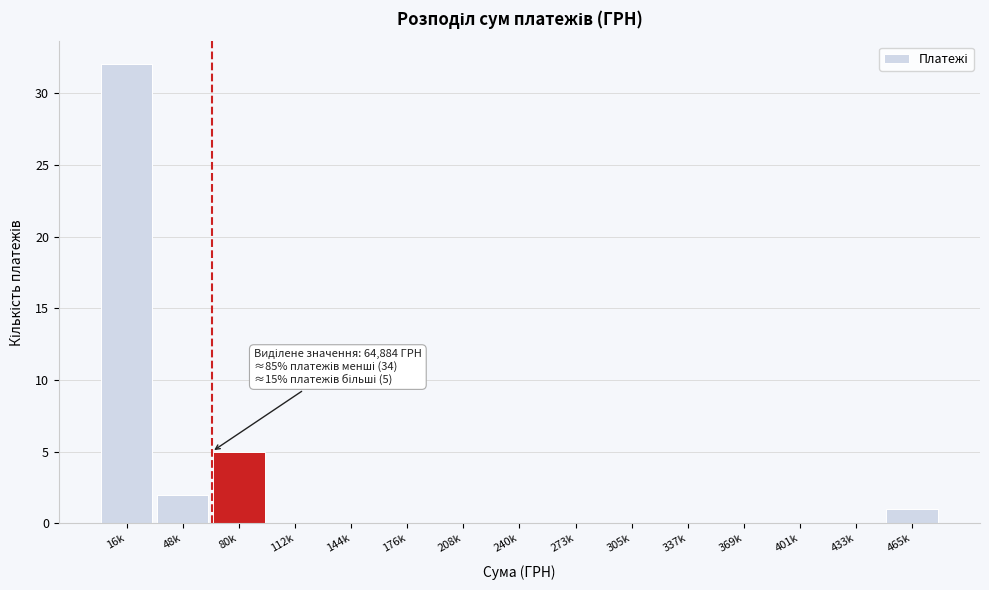

Reading left to right, transcribe all the data shown in this chart.

16k=32	48k=2	80k=5	112k=0	144k=0	176k=0	208k=0	240k=0	273k=0	305k=0	337k=0	369k=0	401k=0	433k=0	465k=1